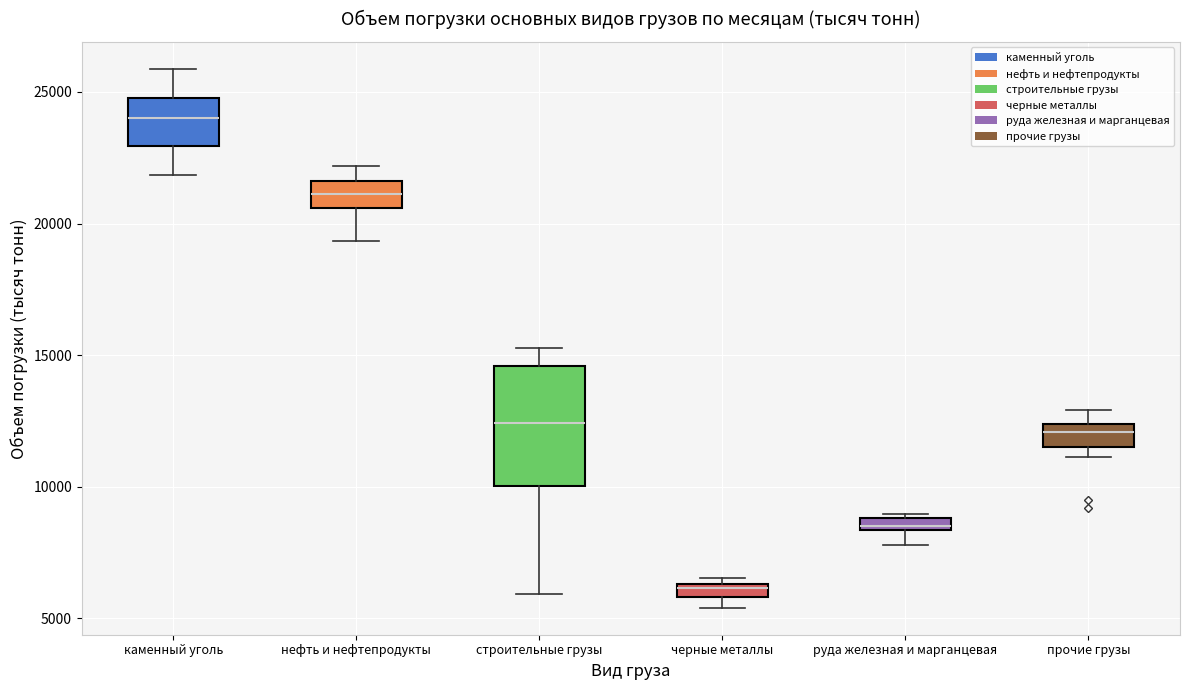

Comparing the boxes themselves (not the whiskers), which one is the tallest?

строительные грузы